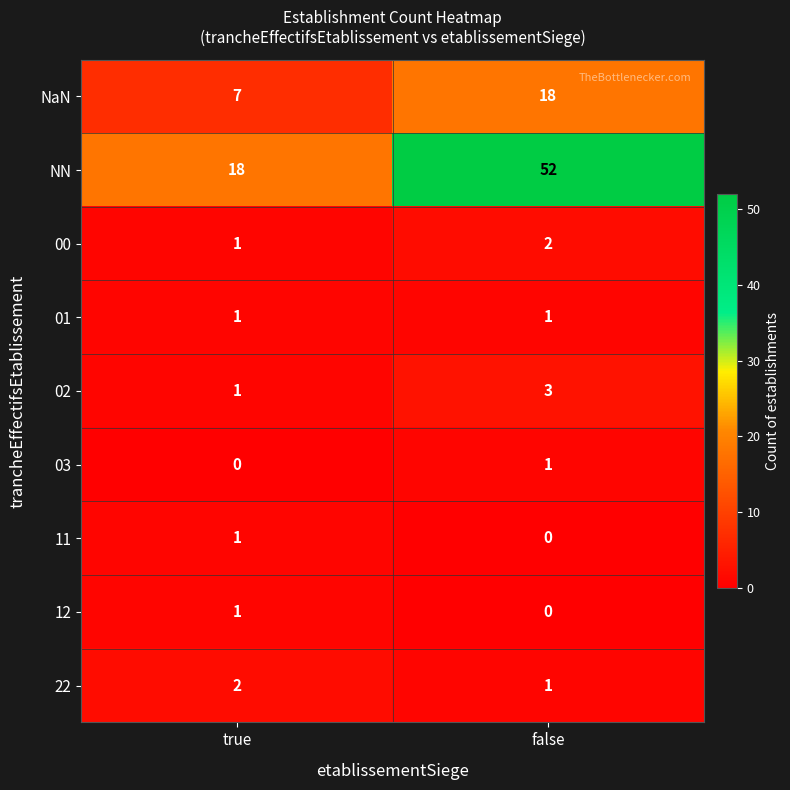

What is the greatest value displayed?

52